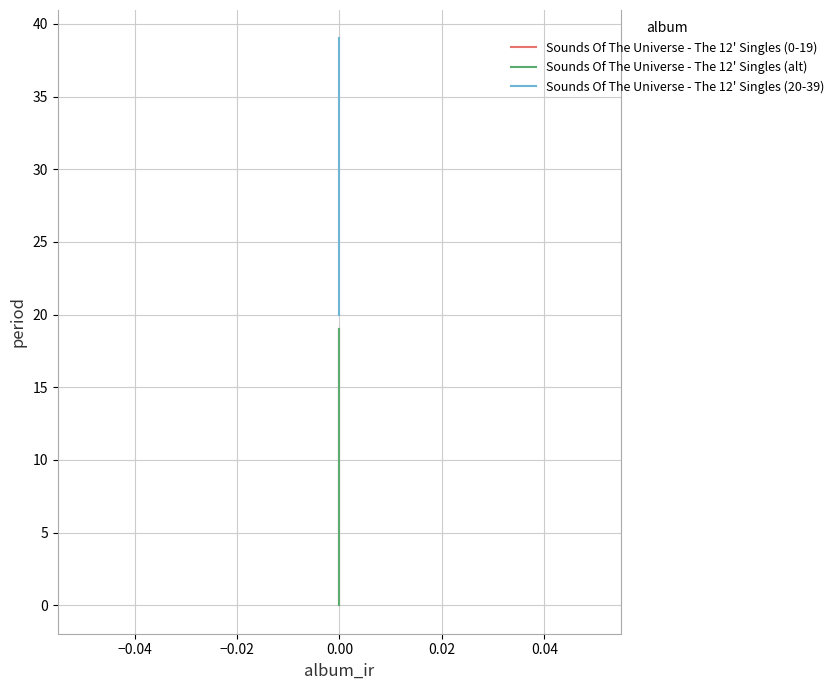

What is the value of the Sounds Of The Universe - The 12' Singles (0-19) point at the 11th from the left?

10